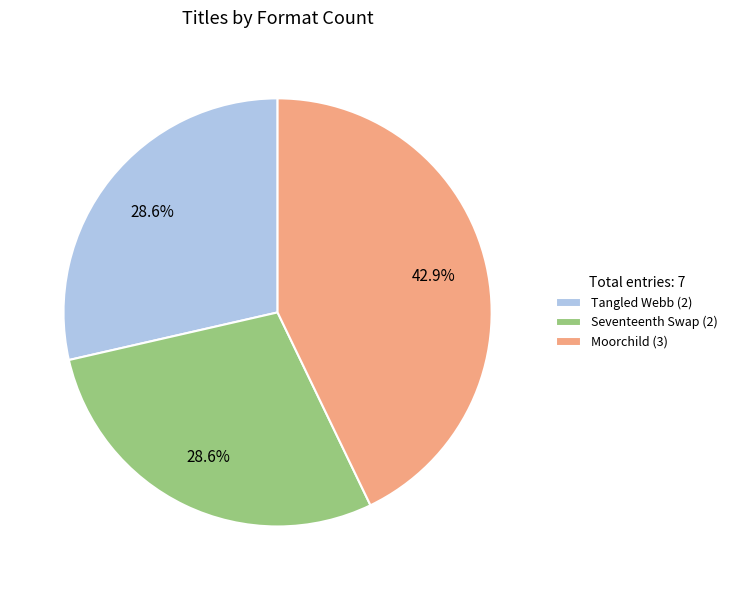

What percentage is NOT represented by Seventeenth Swap?

71.4%